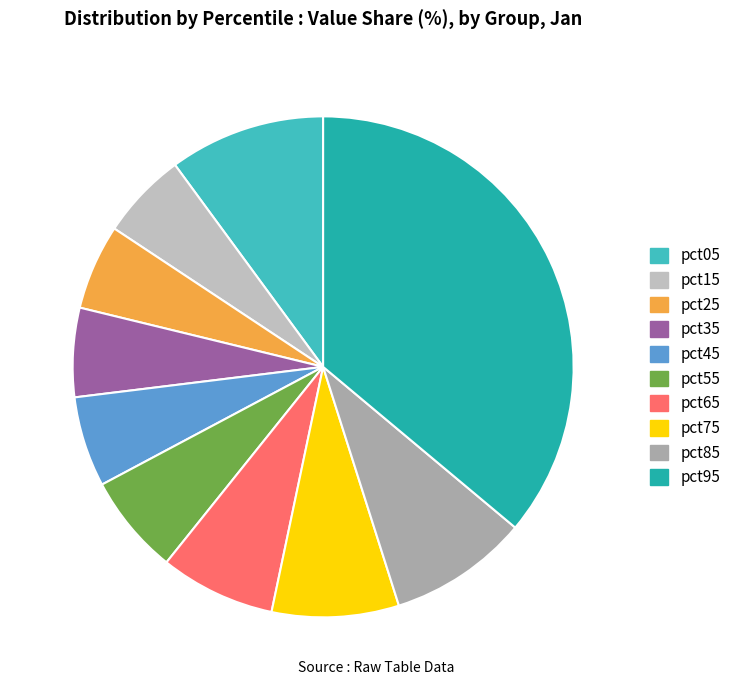

Rank the categories by value from highest to lowest.

pct95, pct05, pct85, pct75, pct65, pct55, pct45, pct35, pct15, pct25